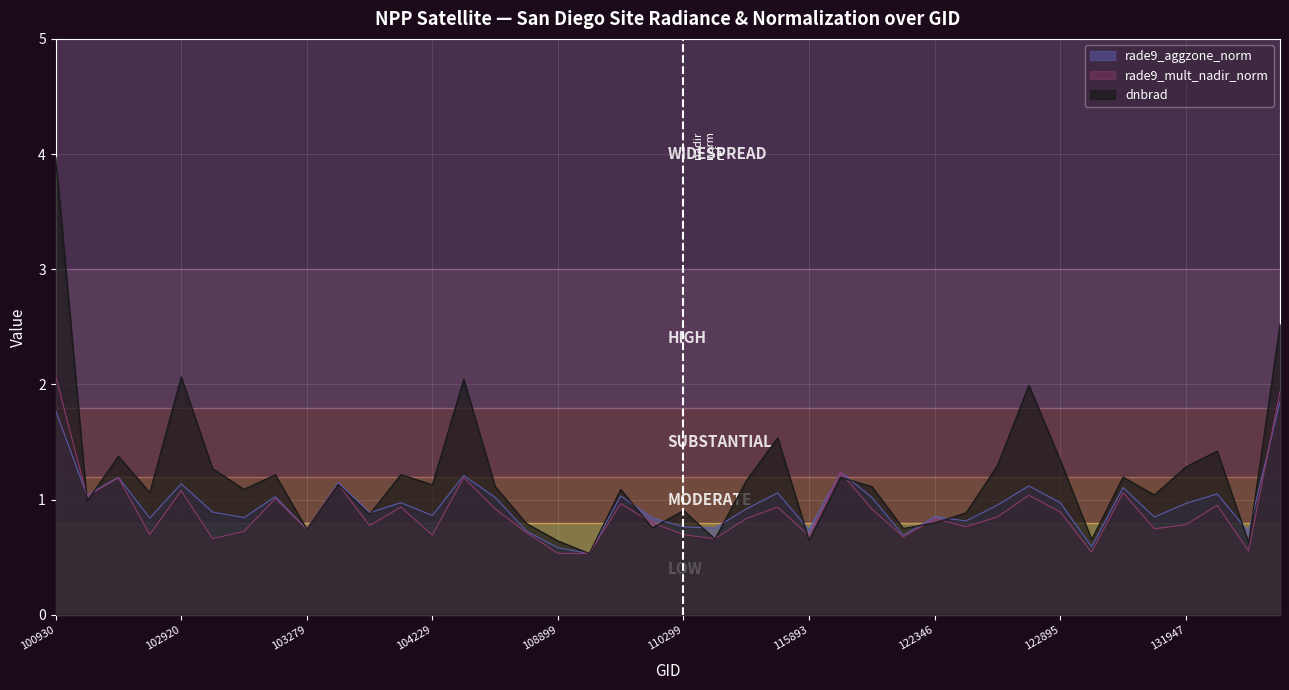

How many lines are shown in the chart?

3